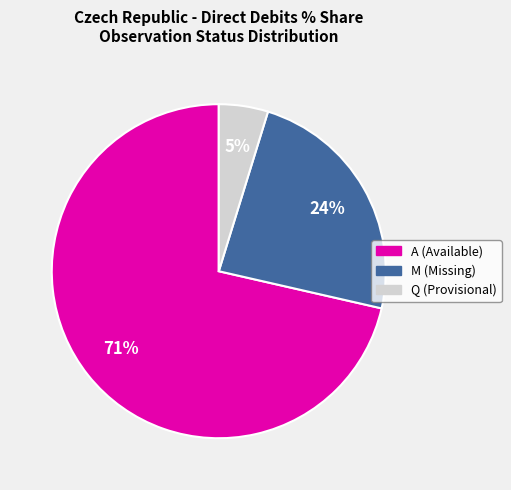

What percentage is the M (Missing) slice, to the nearest percent?

24%